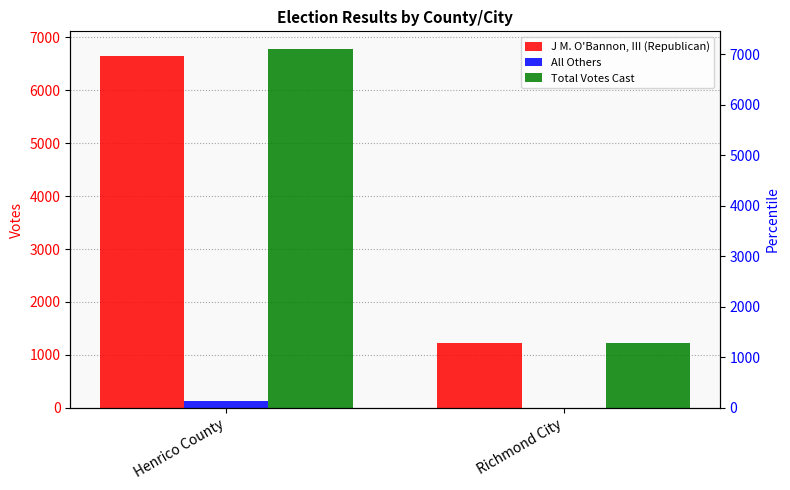

At which category is the sum across all series the highest?

Henrico County